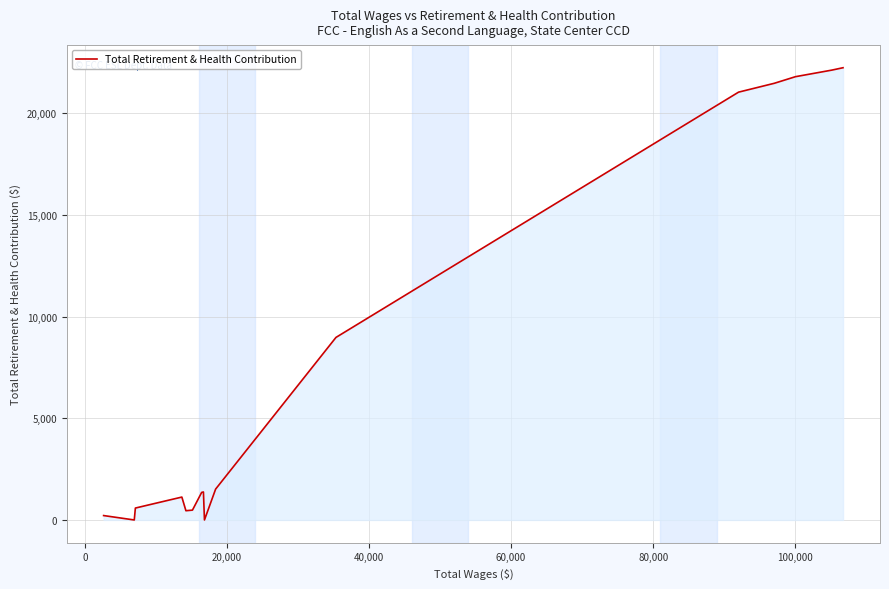

What is the difference between the maximum and minimum values?

22240